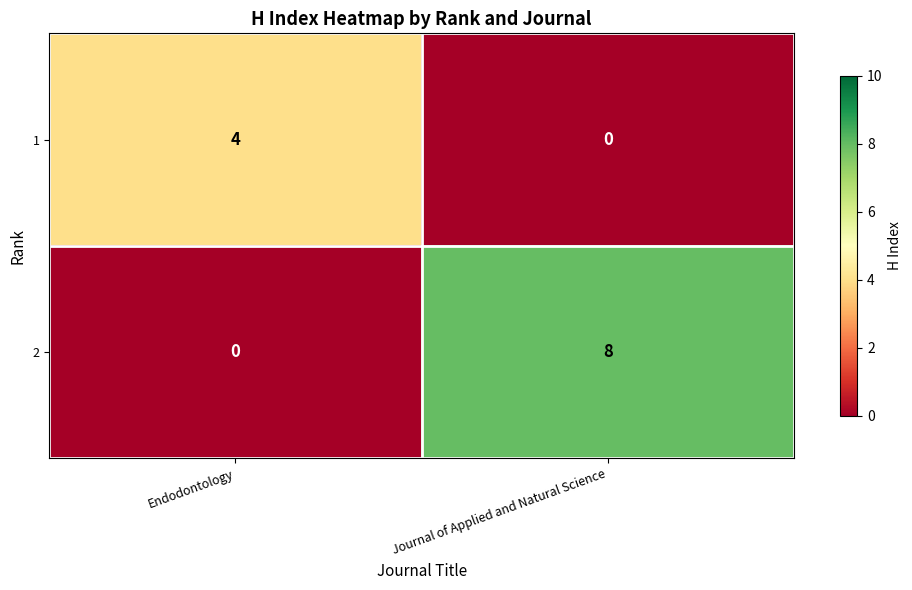

What is the maximum value shown in the chart?

8